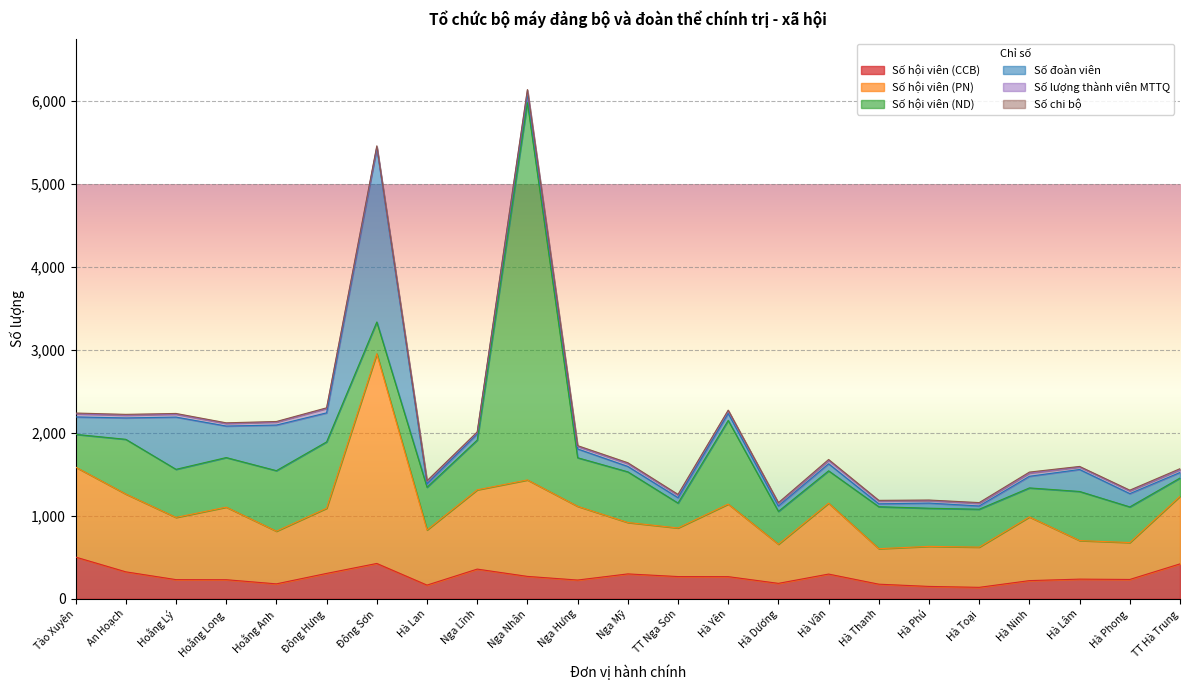

Which series has the largest total across all categories?

Số hội viên (PN)